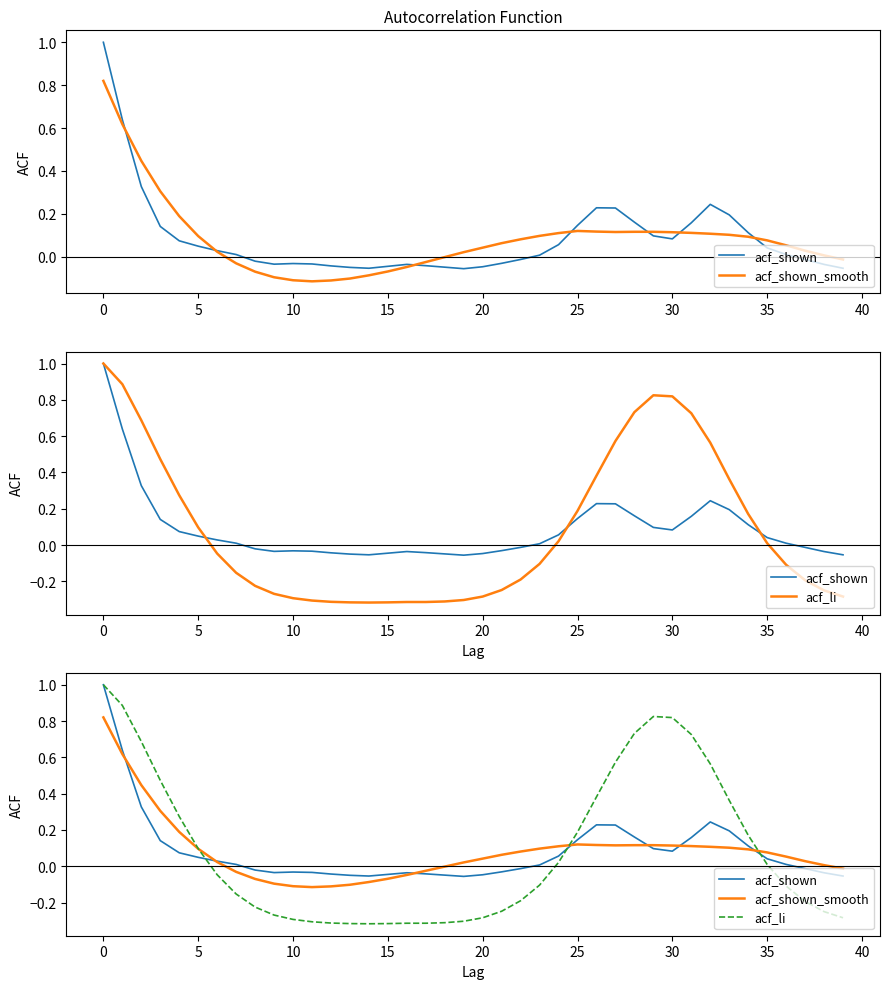

What are all the series names shown in the legend?

acf_shown, acf_shown_smooth, acf_li